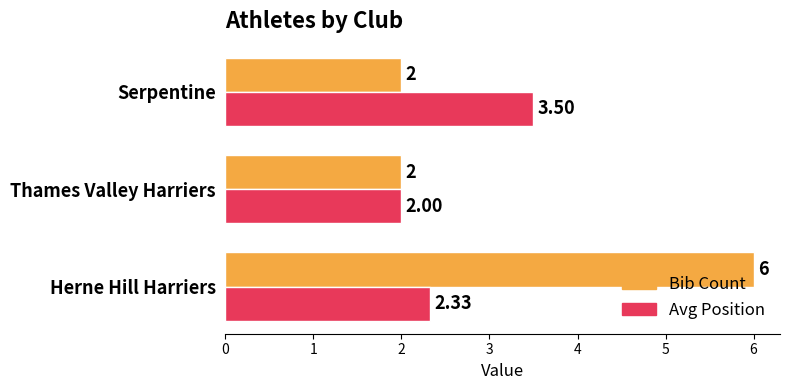

Which series changed the most between Thames Valley Harriers and Serpentine?

Avg Position